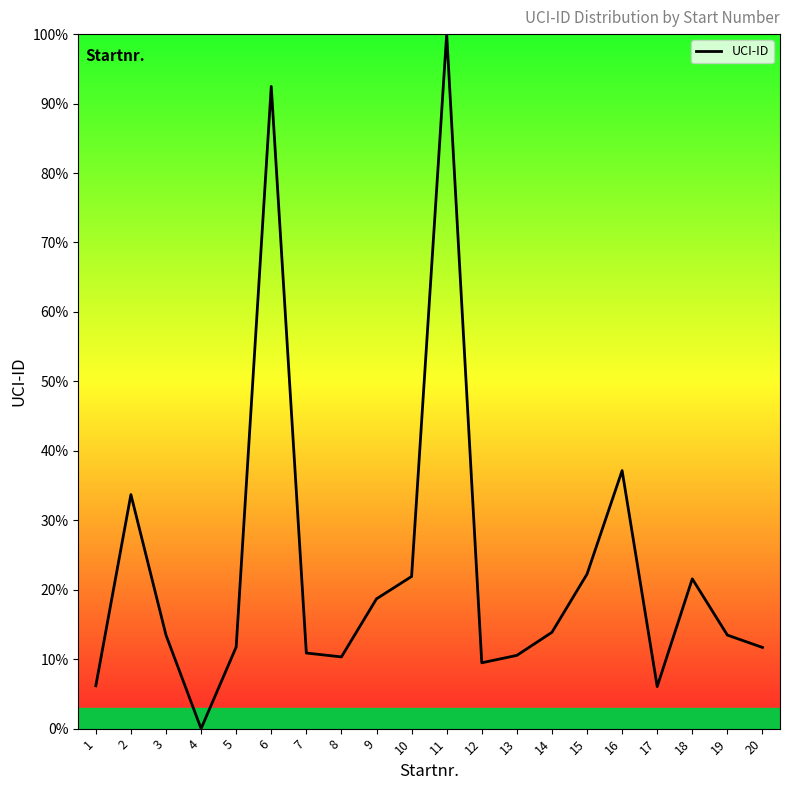

Does the chart display data point markers on the line(s)?

No